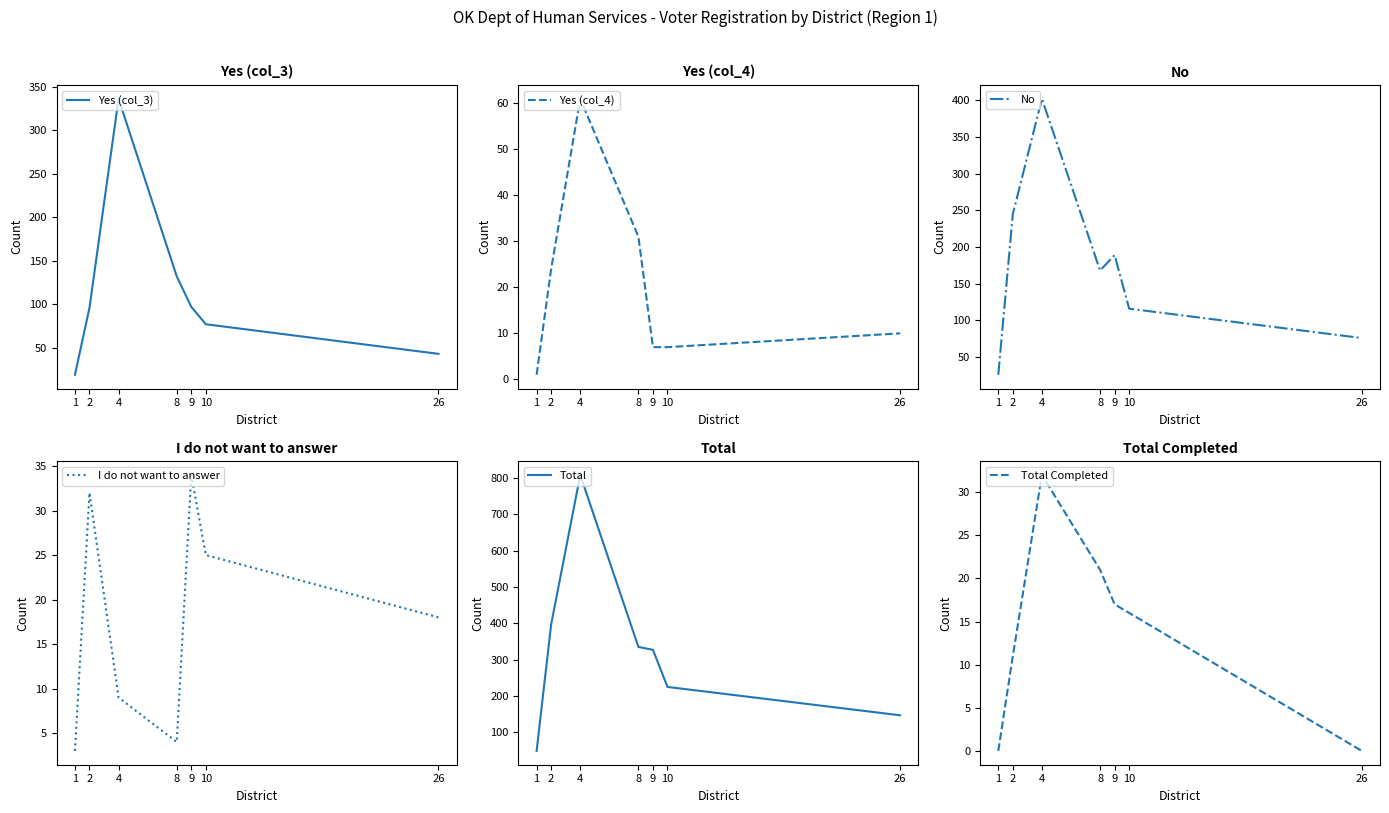

What is the sum of the Yes (col_4) values at 4 and 2?

85